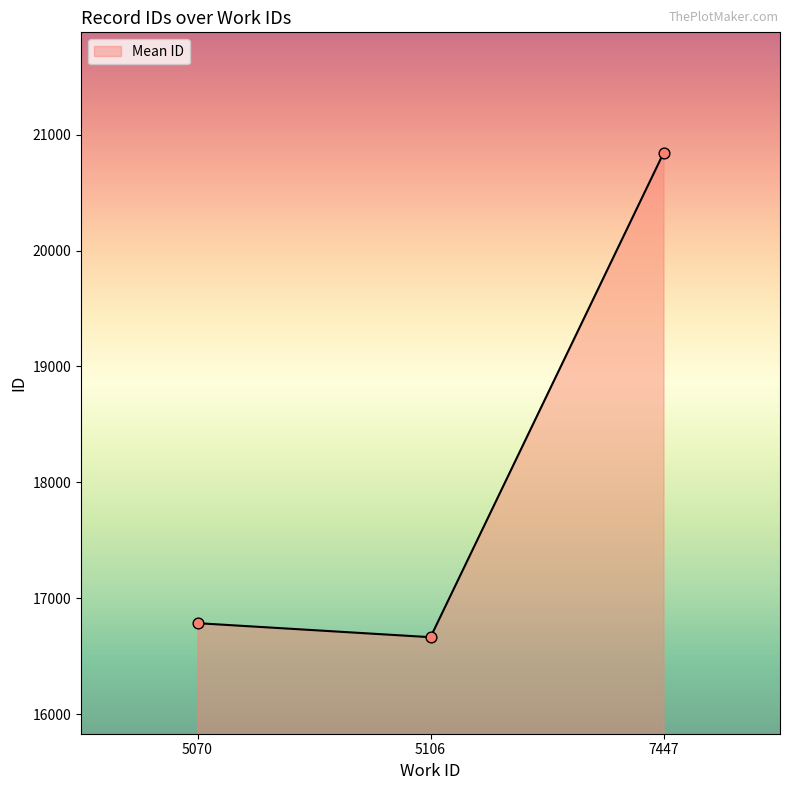

Which has a higher value, 5106 or 7447?

7447